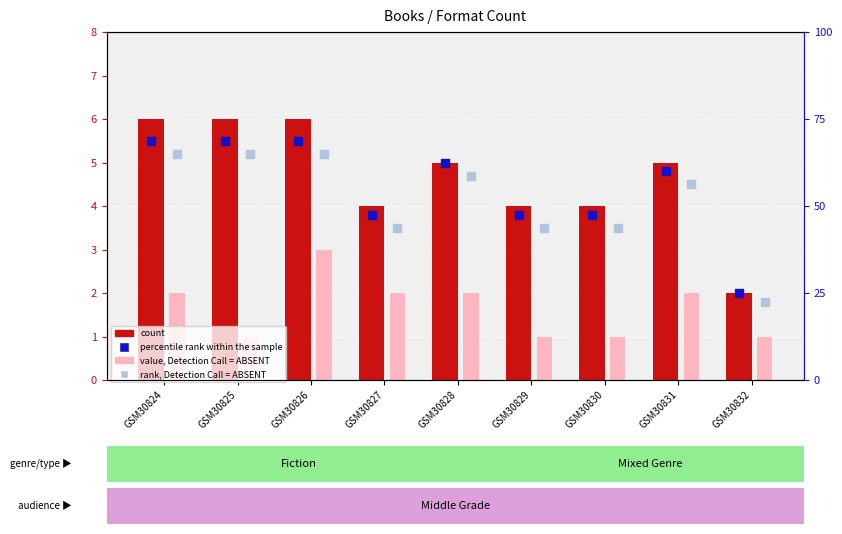

Which series has the largest Y range (max minus min)?

count